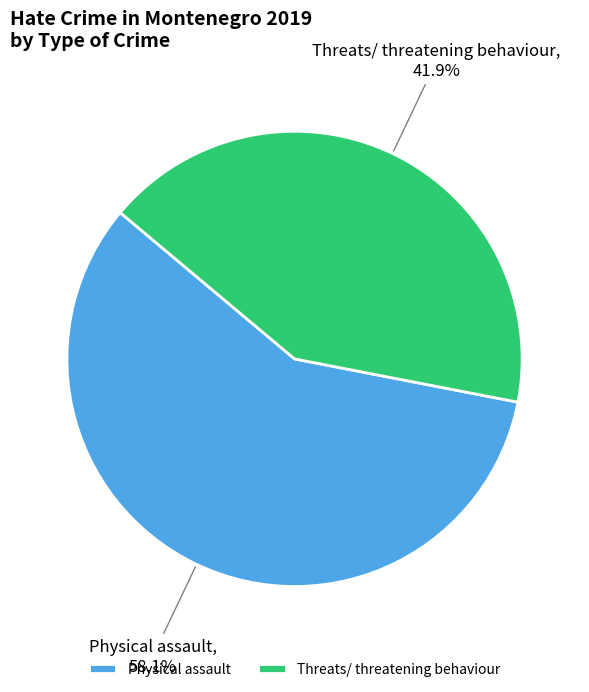

Which category accounts for the majority?

Physical assault